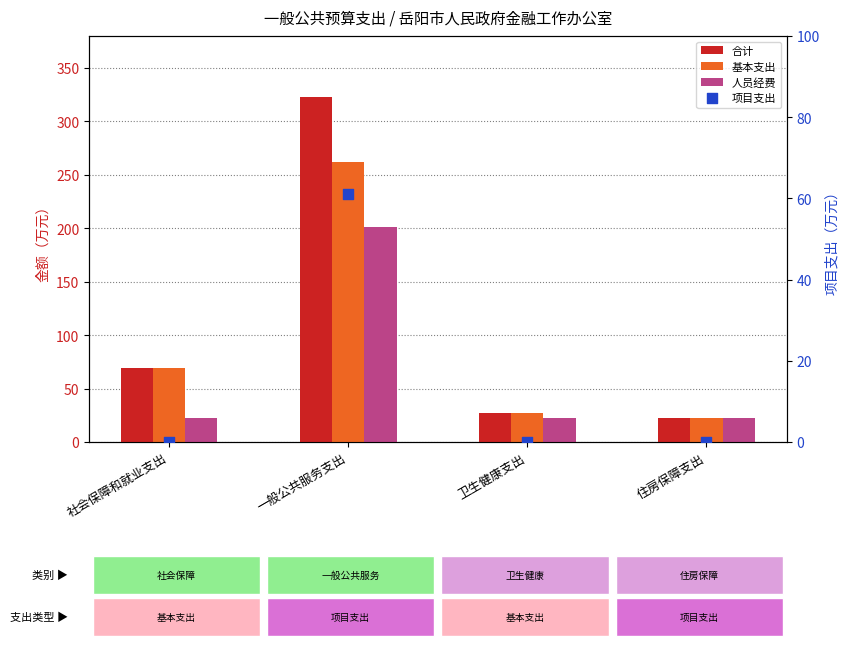

Which series reaches the maximum Y coordinate?

合计